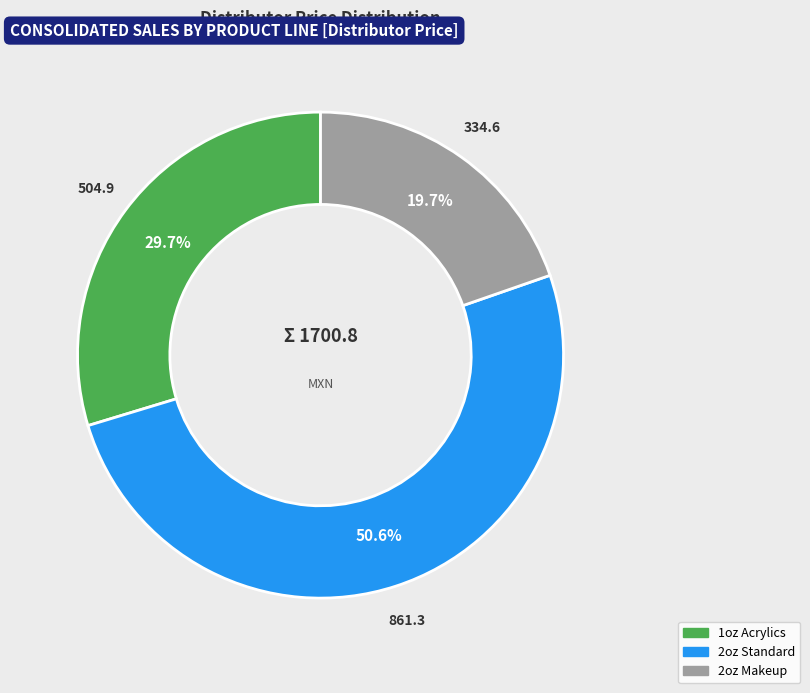

How much of the chart is everything except 2oz Standard?

49.4%